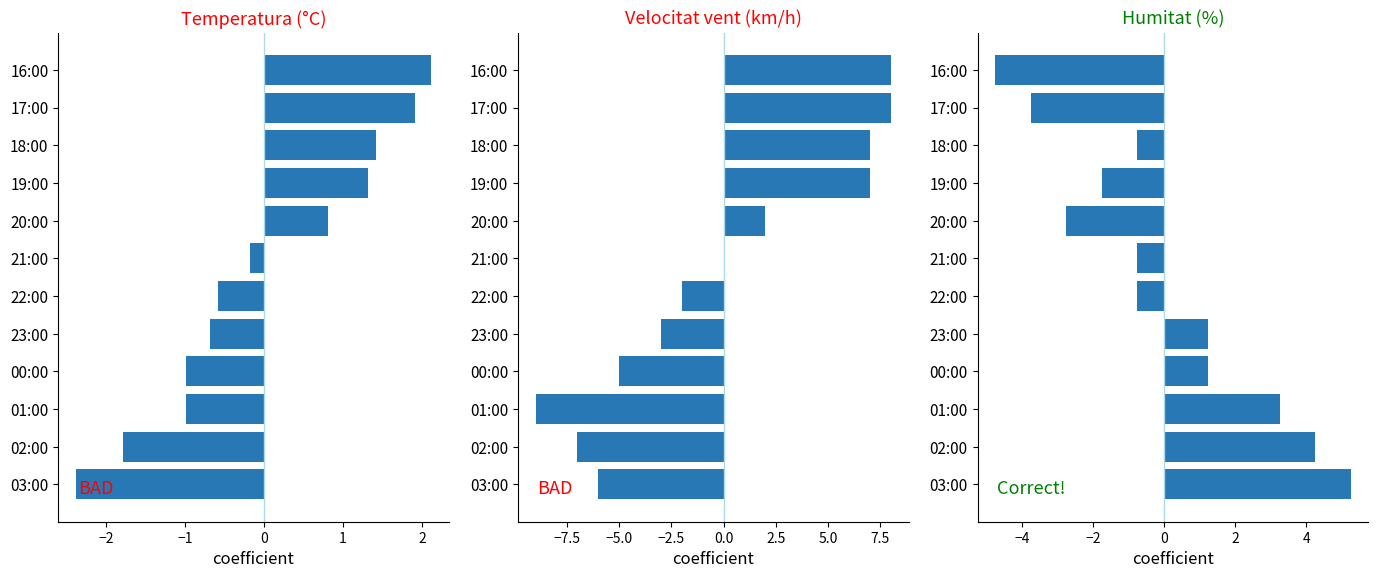

The Temperatura (°C) series shows -2.8 at 02:00. True or false?

False